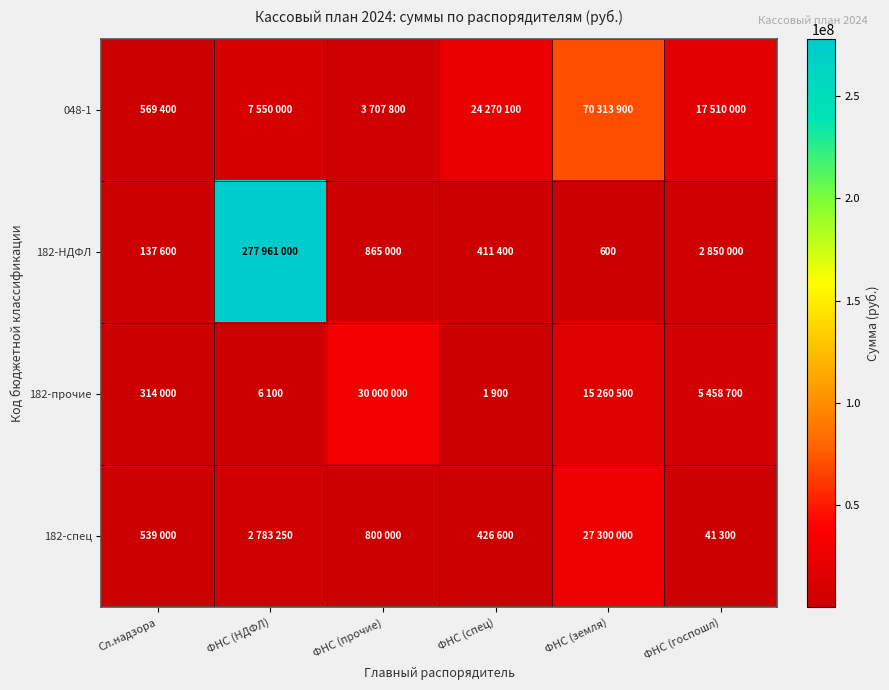

At which label does 048-1 reach its minimum?

Сл.надзора